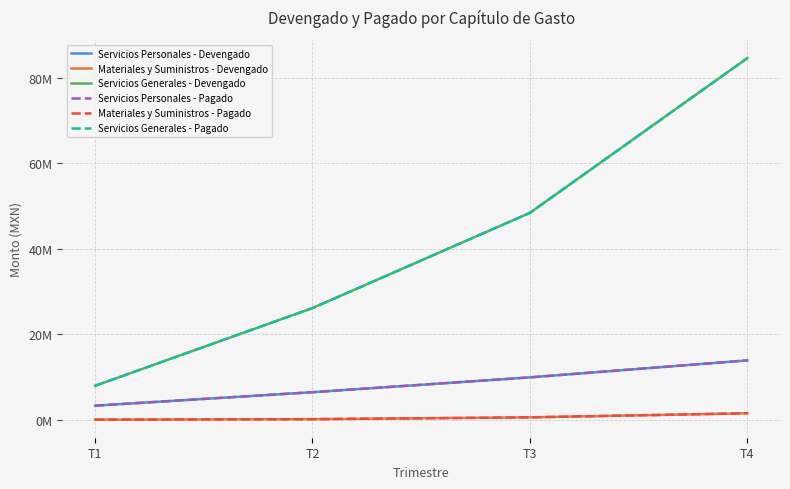

At which label is Servicios Personales - Devengado closest to 8583734?

T3